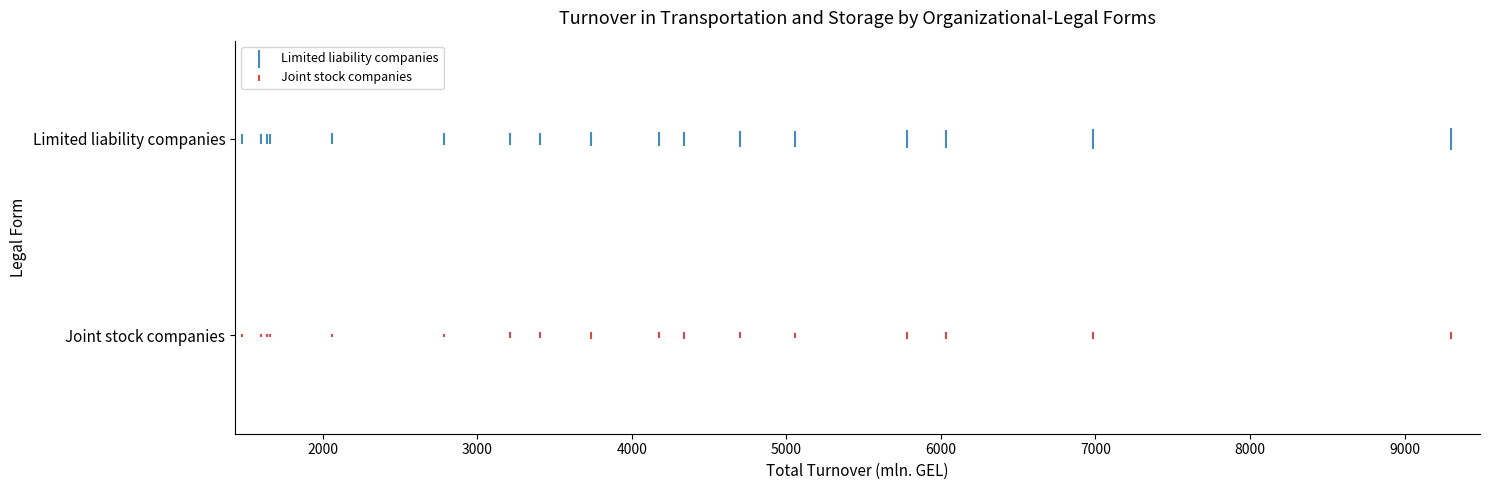

What are all the series names shown in the legend?

Limited liability companies, Joint stock companies